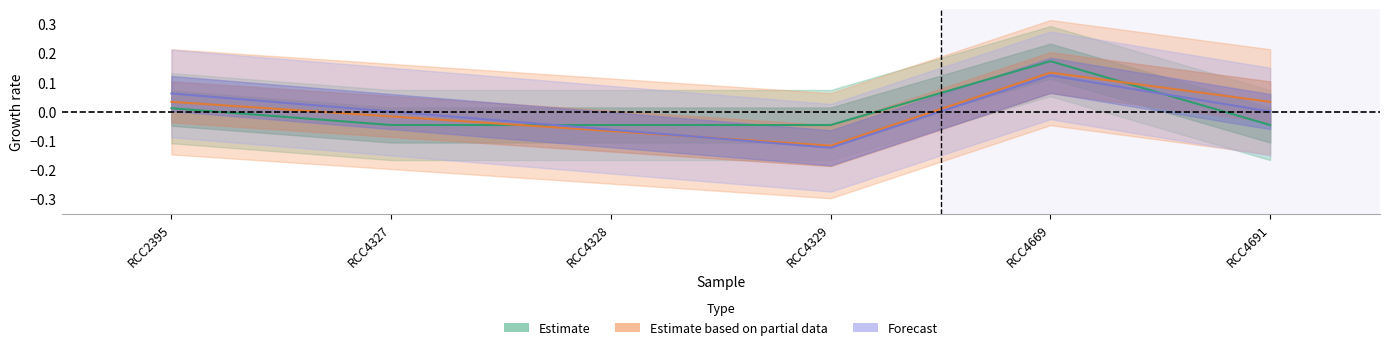

What is the value of the Forecast point at the 5th from the left?

0.1